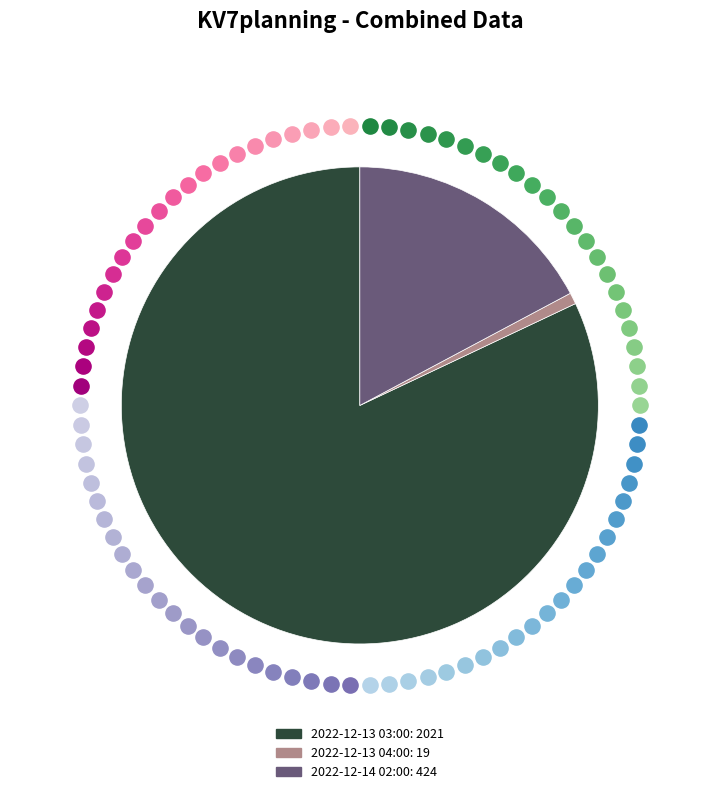

To the nearest percent, what is the difference between the largest and smallest slice percentages?

81%